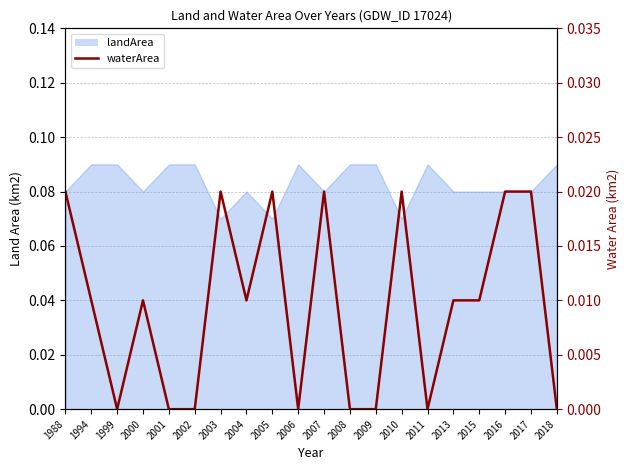

At which label is the value closest to 0?

1999